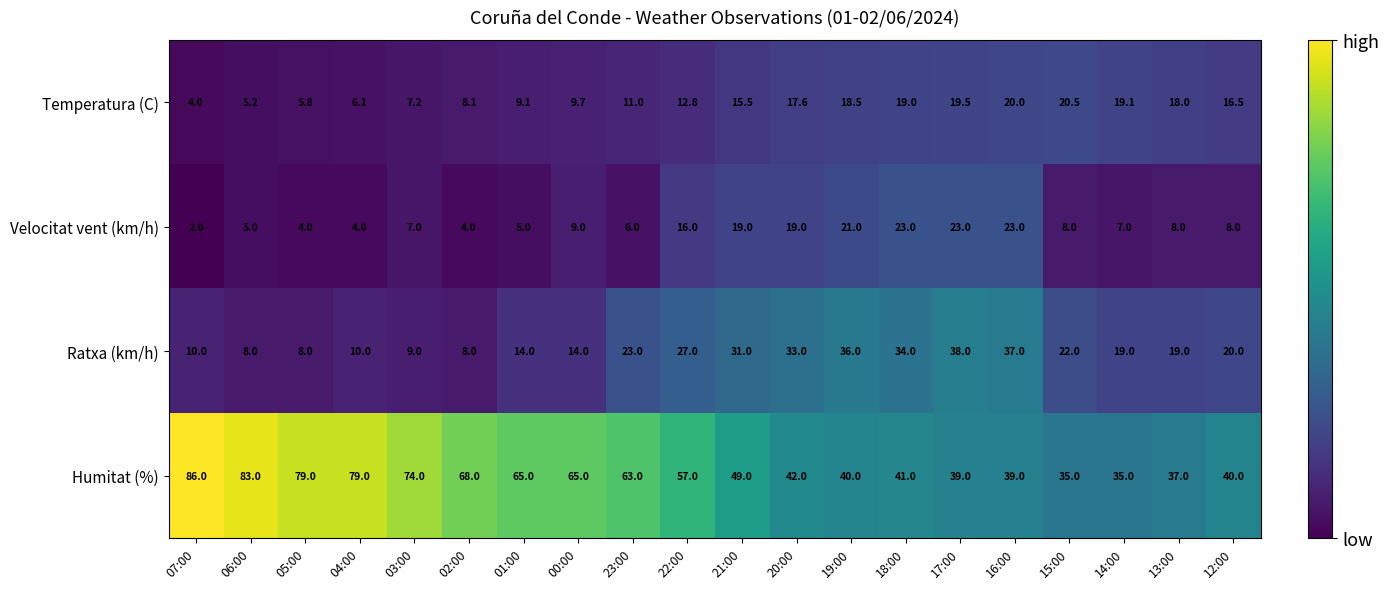

What is the difference between the maximum and minimum values in the Humitat (%) series?

51.0